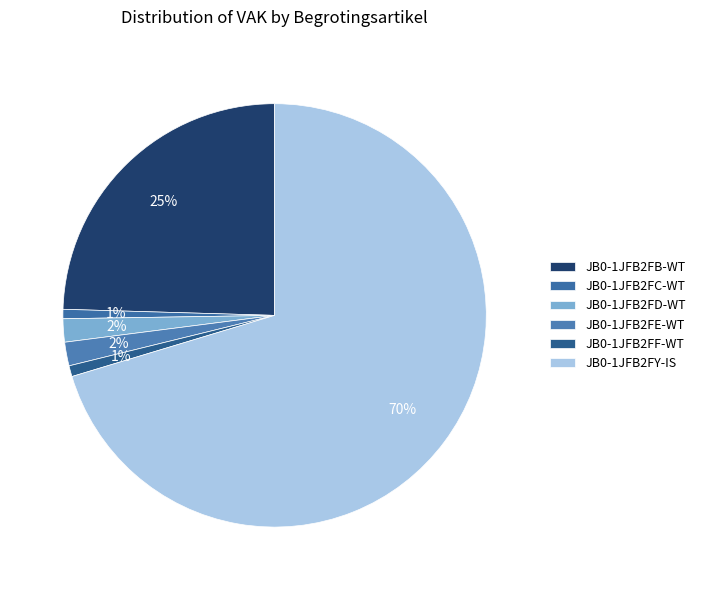

Count the number of slices in the pie.

6